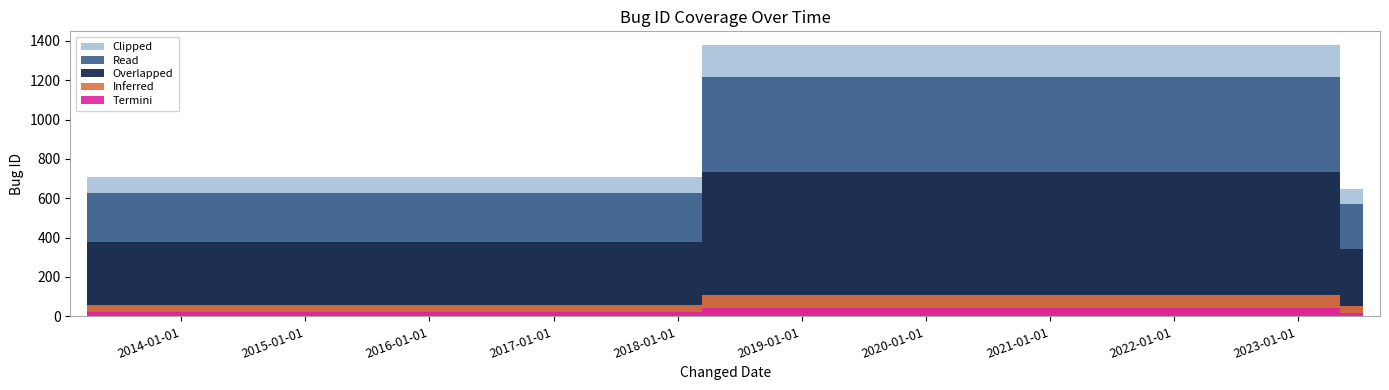

What is the label of the 4th point from the right?

2013-03-29